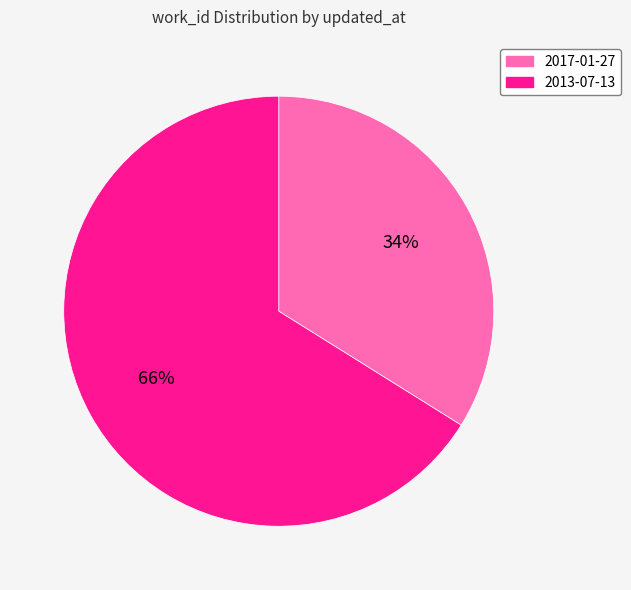

What is the ratio of the value at 2017-01-27 to the value at 2013-07-13?

0.5